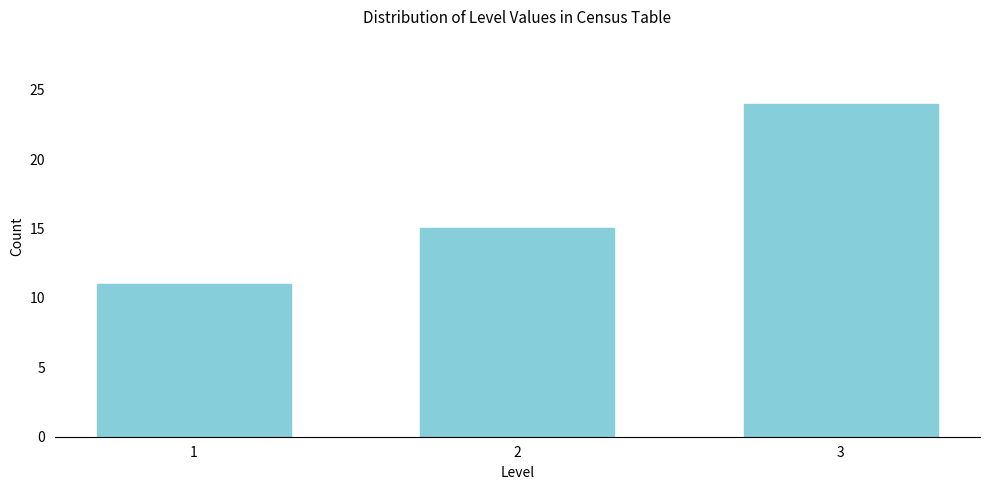

Reading left to right, transcribe all the data shown in this chart.

11	15	24